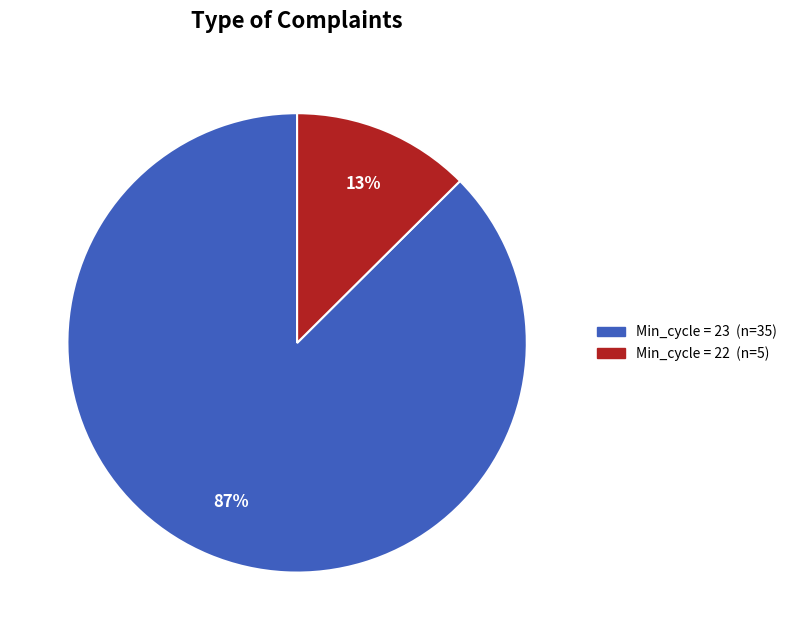

Is there any slice that represents more than half of the pie?

Yes